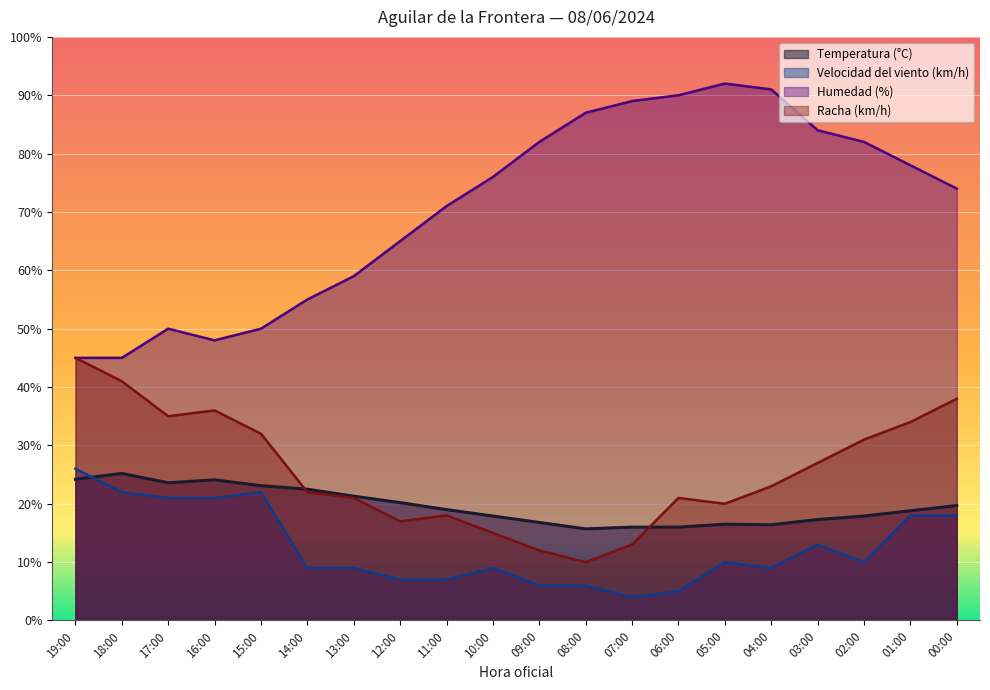

At which label does Humedad (%) reach its minimum?

19:00